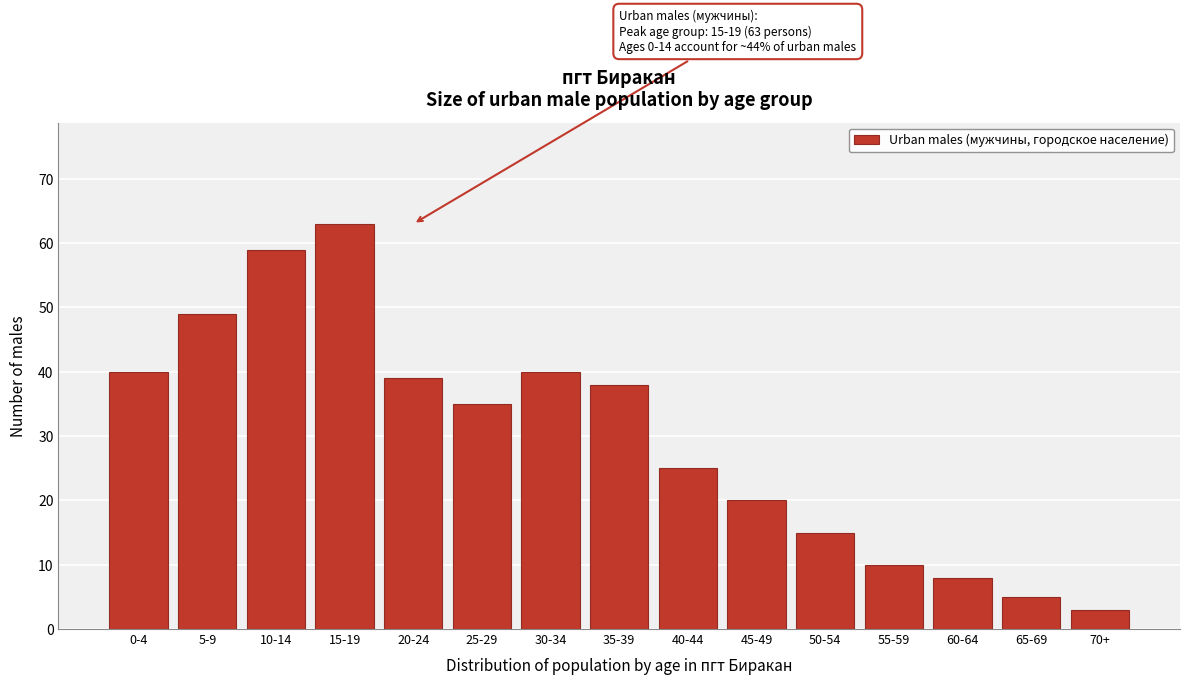

Reading right to left, extract all data points from this chart.

70+=3	65-69=5	60-64=8	55-59=10	50-54=15	45-49=20	40-44=25	35-39=38	30-34=40	25-29=35	20-24=39	15-19=63	10-14=59	5-9=49	0-4=40